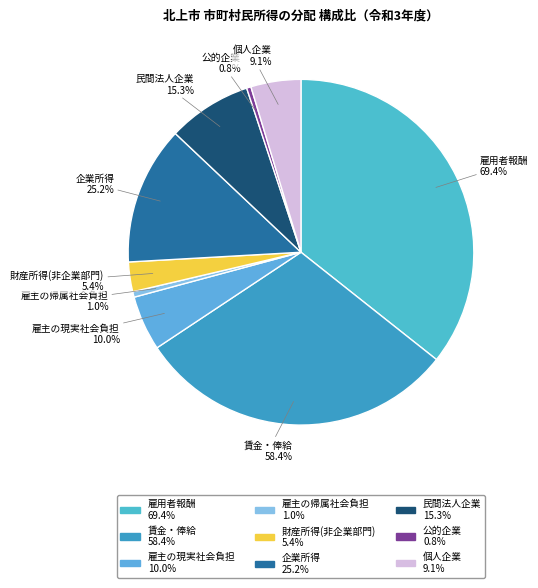

Rank the categories by value from highest to lowest.

雇用者報酬, 賃金・俸給, 企業所得, 民間法人企業, 雇主の現実社会負担, 個人企業, 財産所得(非企業部門), 雇主の帰属社会負担, 公的企業